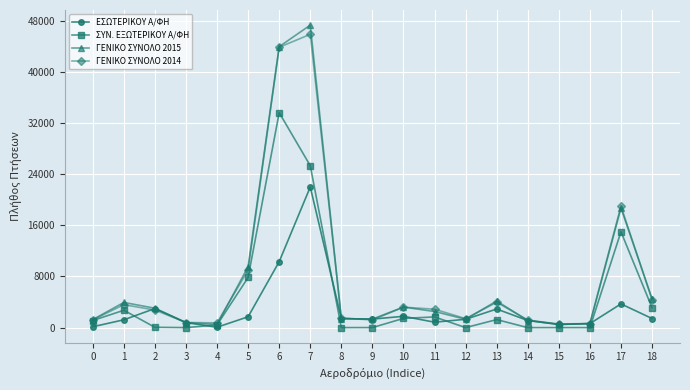

True or false: ΣΥΝ. ΕΞΩΤΕΡΙΚΟΥ Α/ΦΗ has more than 2 interior local peaks.

True